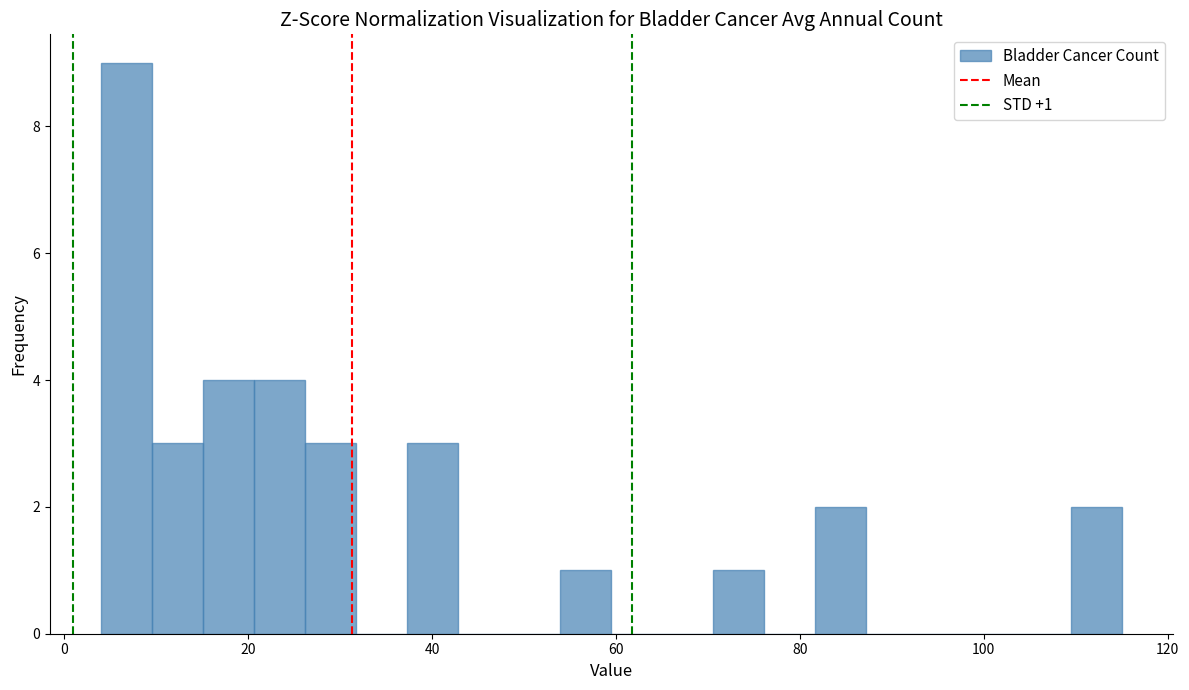

Read against the x-axis, roughly where is the centre of the tallest bar?

6